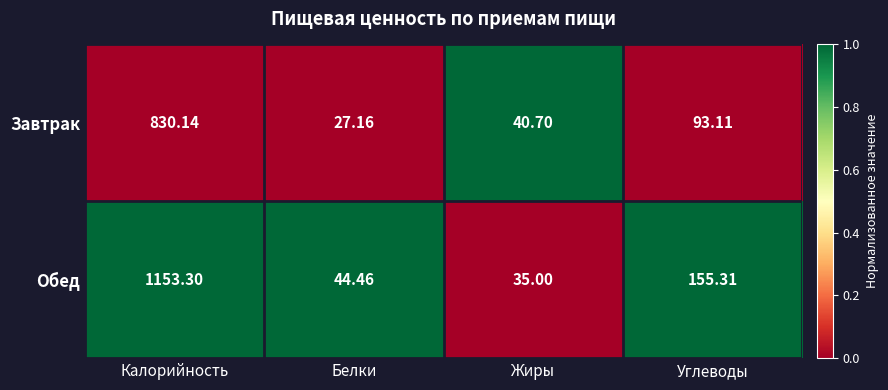

Where does the Обед series first go above 155?

Калорийность